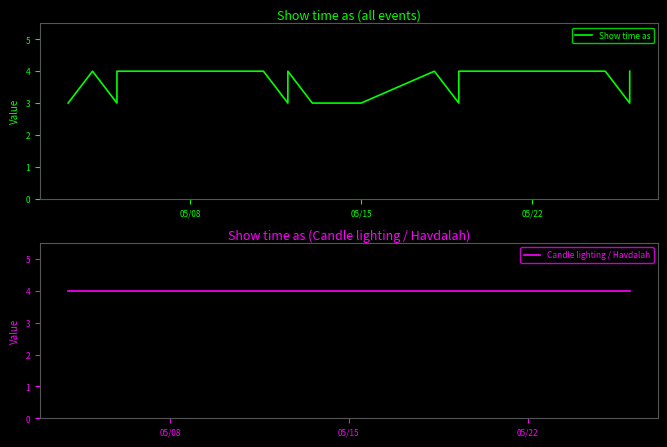

Approximately how many times larger is the value at 5/18/2018 compared to 5/26/2018?

1.3